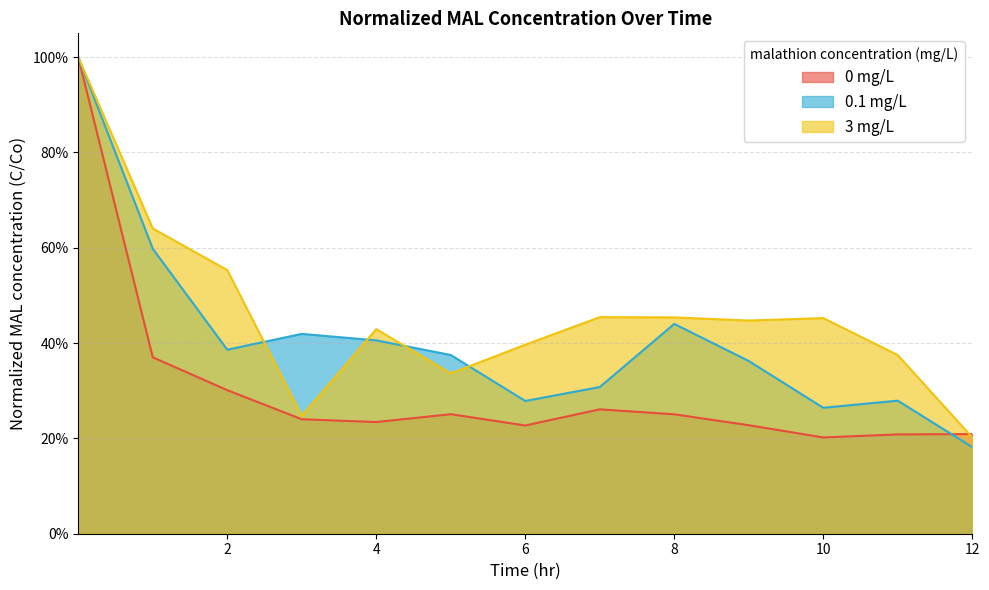

Rank the categories by 0 mg/L value from lowest to highest.

10, 11, 12, 6, 9, 4, 3, 8, 5, 7, 2, 1, 0.0001